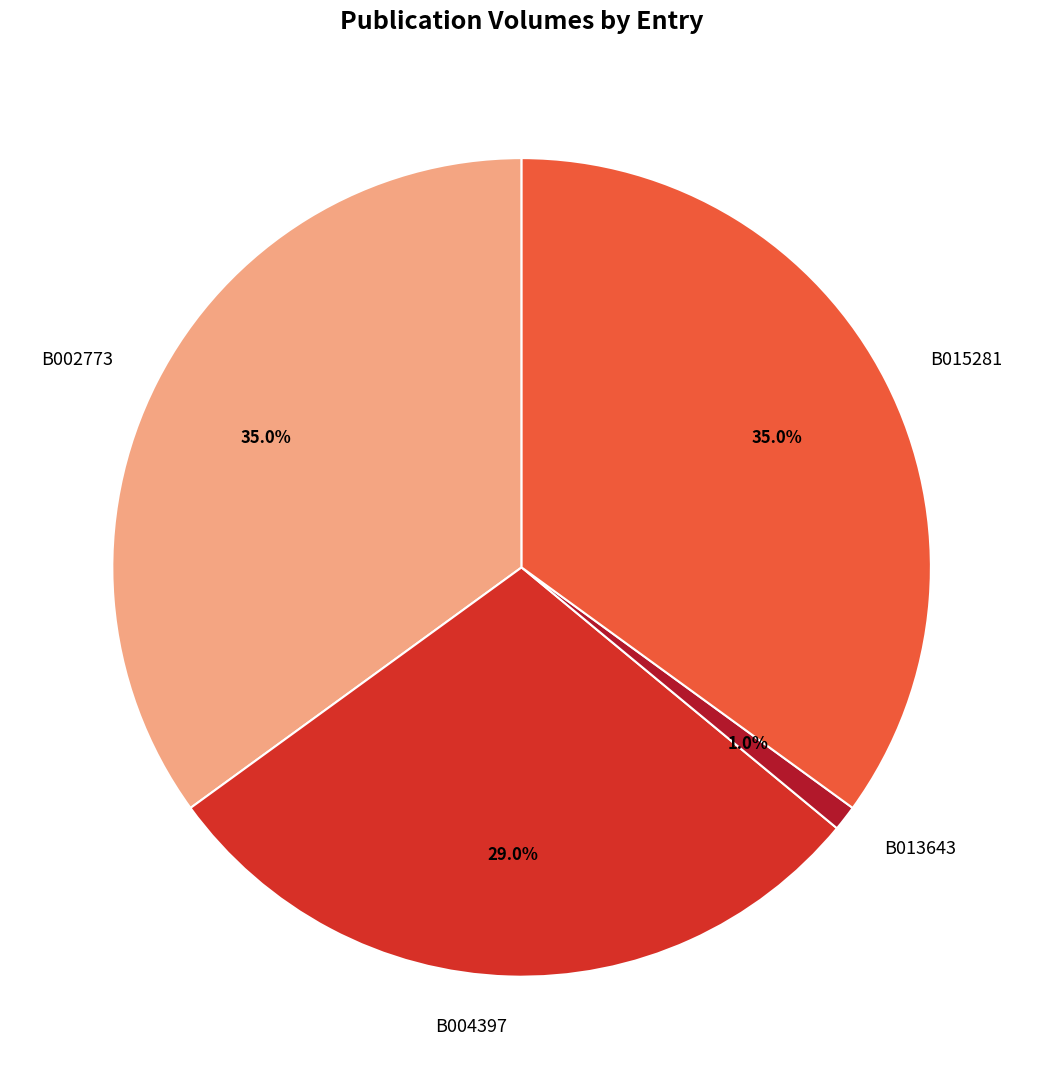

How many slices are in this pie chart?

4